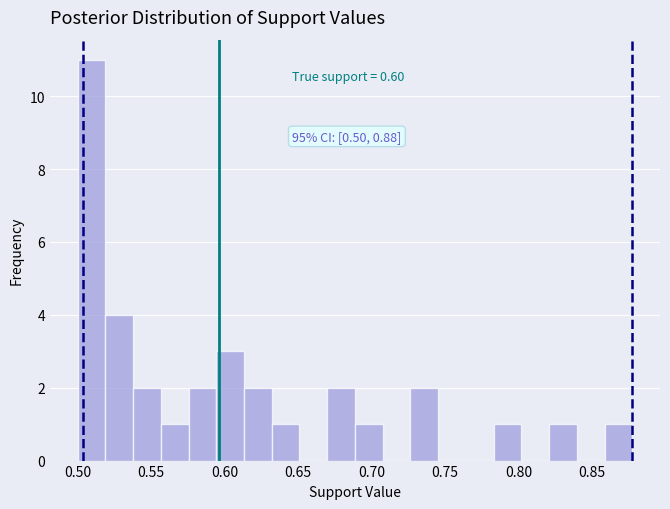

Read against the x-axis, roughly where is the centre of the tallest bar?

0.510